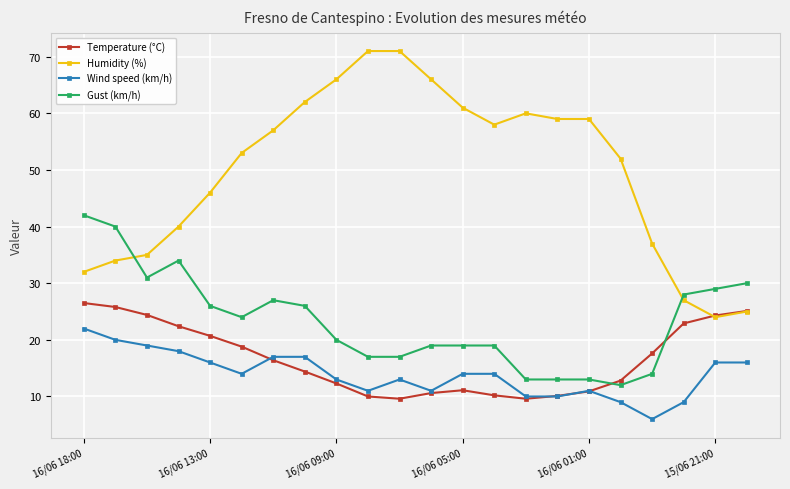

Which series has the largest range (max minus min)?

Humidity (%)